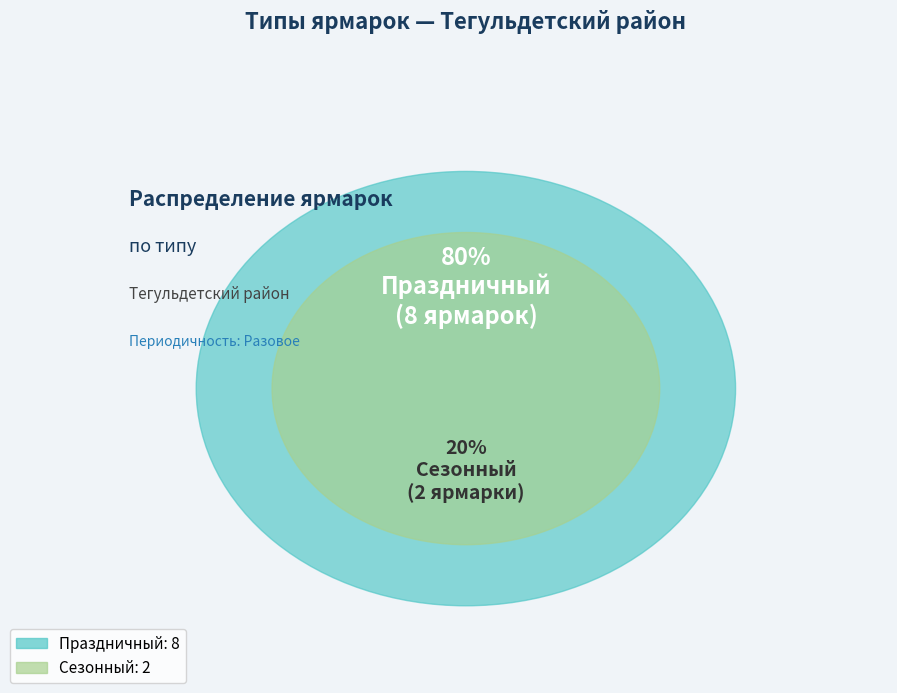

To the nearest percent, what percentage of the pie is Сезонный?

20%